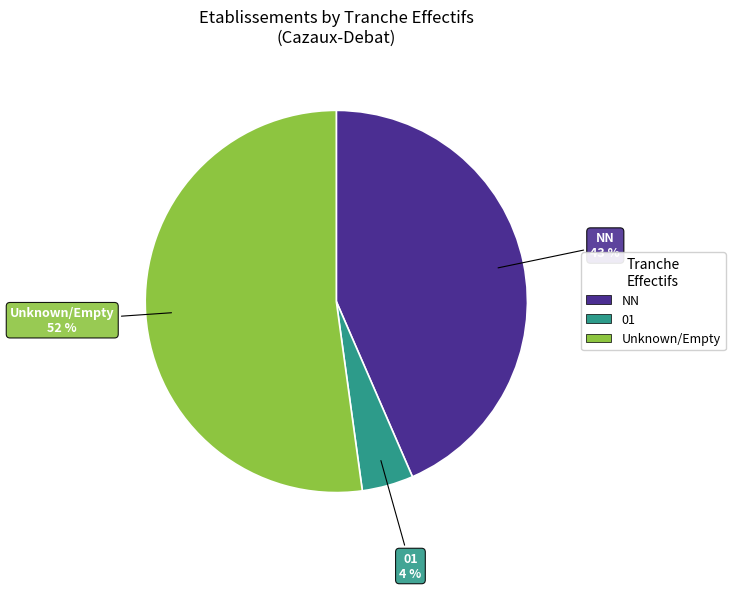

Does any single category account for the majority?

Yes